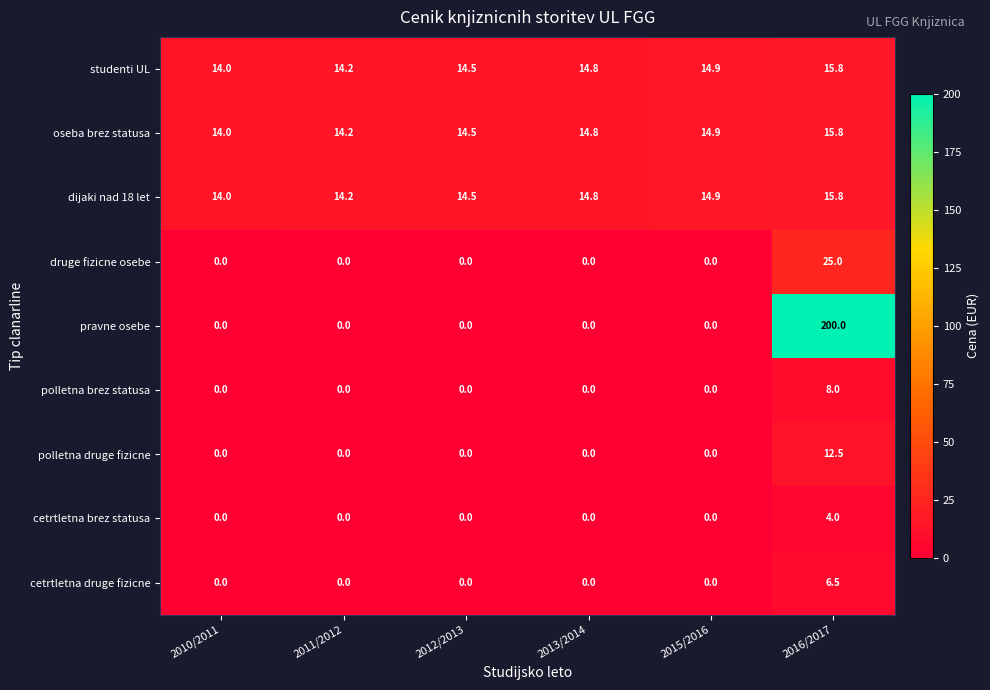

Read the studenti UL value at 2013/2014.

14.8